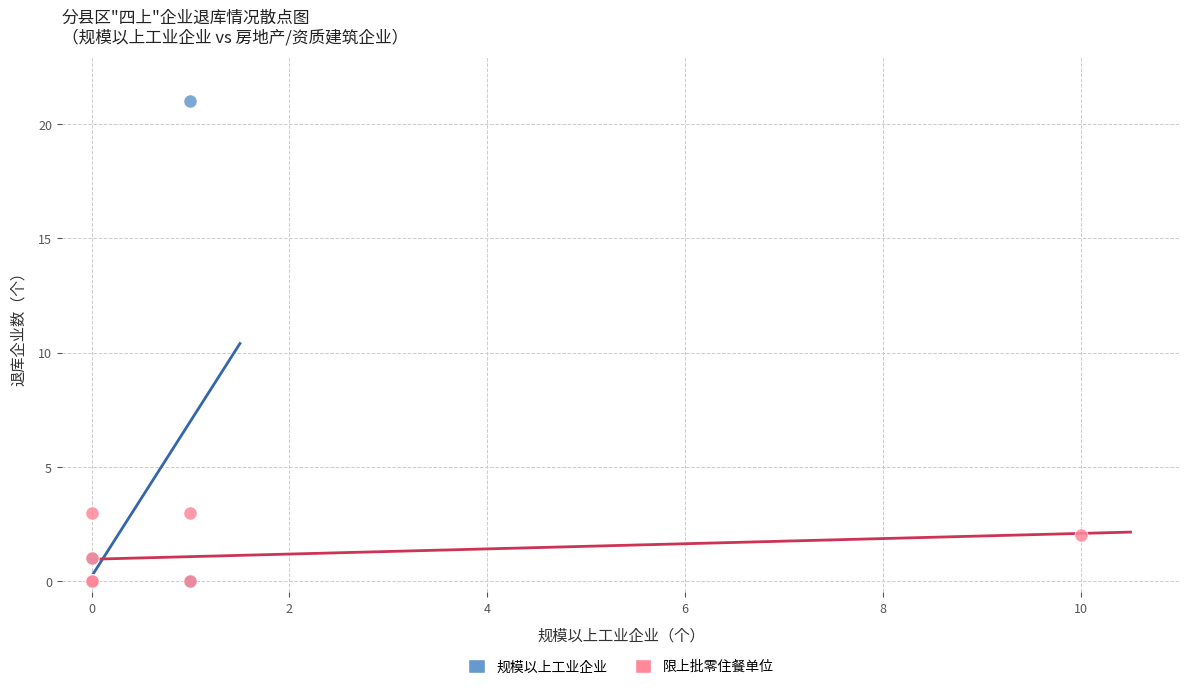

What are all the series names shown in the legend?

规模以上工业企业, 限上批零住餐单位